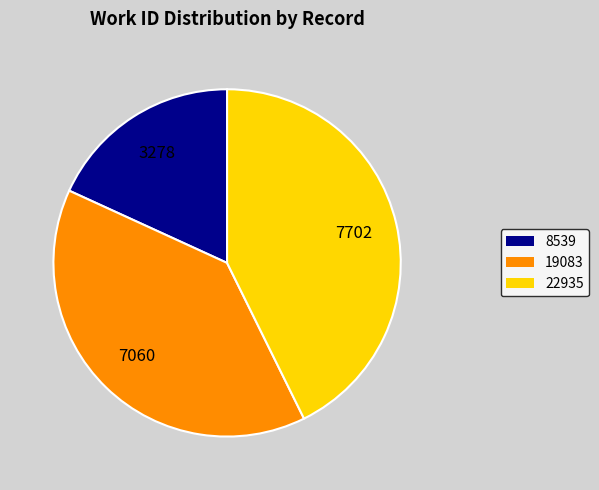

The 19083 slice represents 39% of the pie. True or false?

True